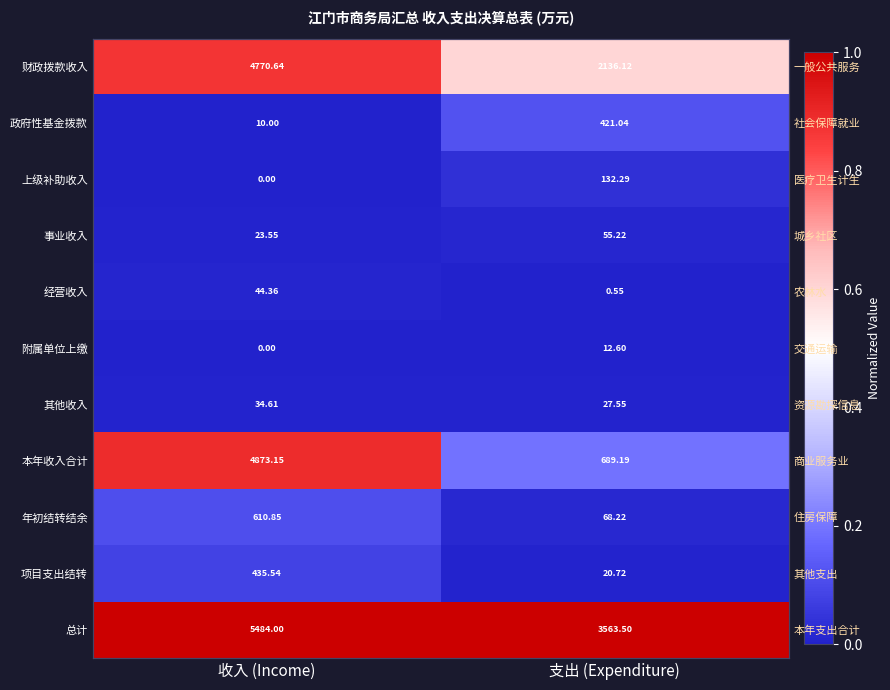

Which series has the largest total across all categories?

总计